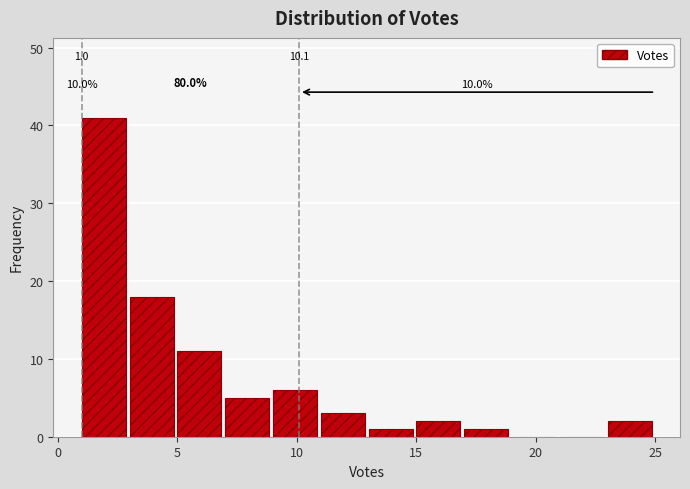

Which range on the x-axis has the tallest bar?

1 to 3